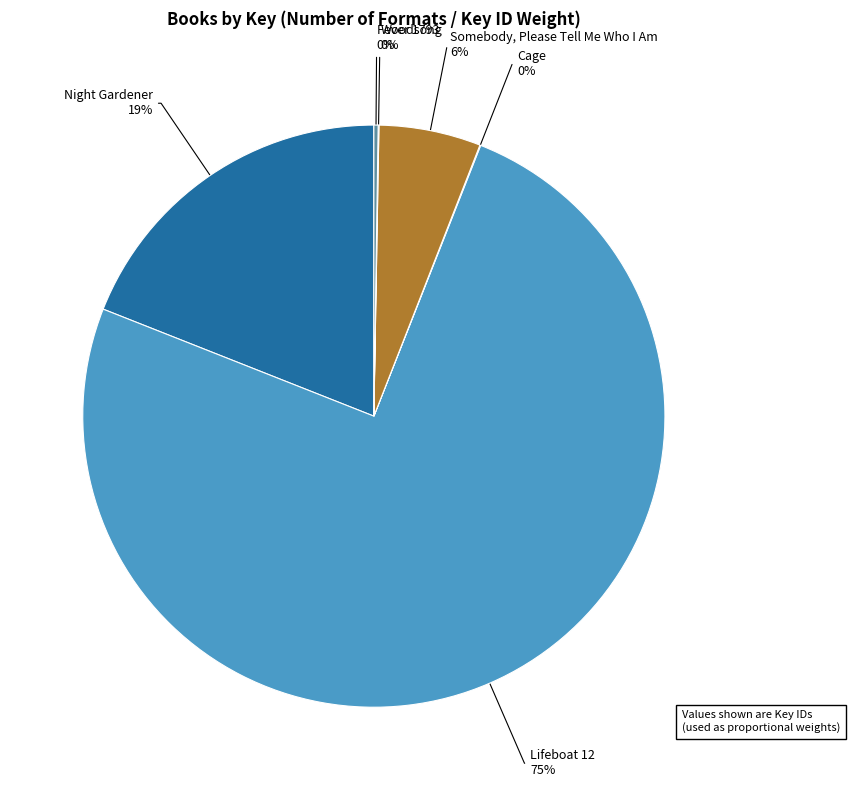

Is it true that Lifeboat 12 is 69% of the pie?

False